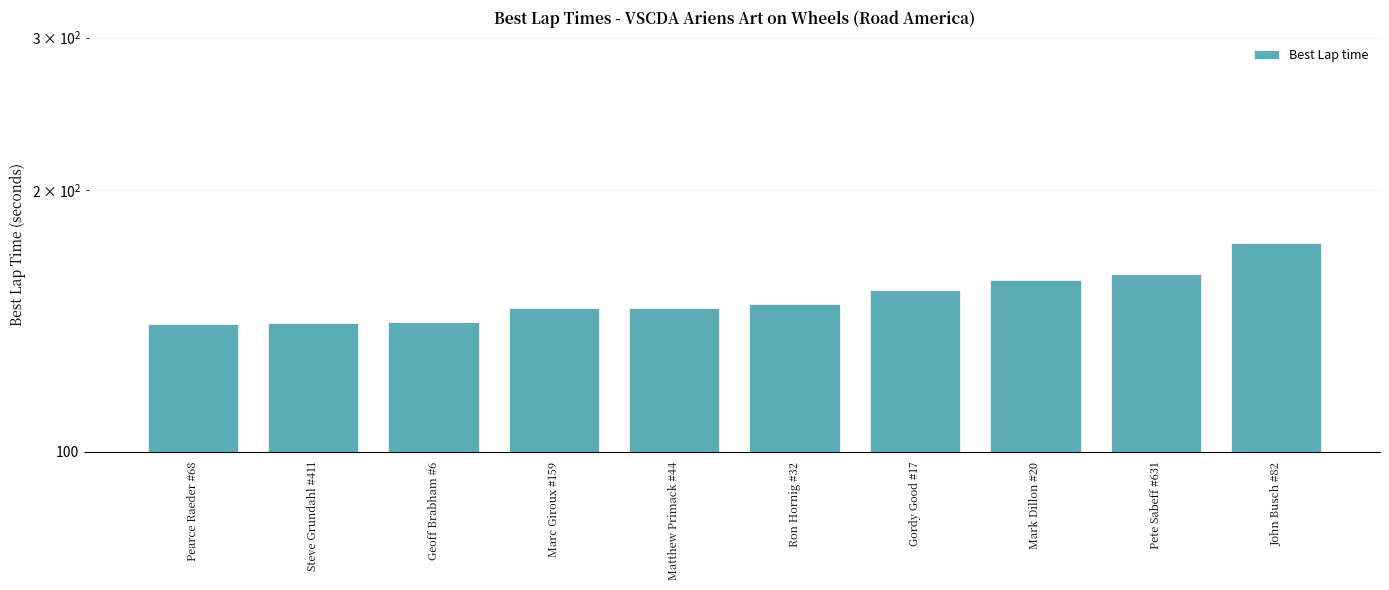

How many values are below 148?

5